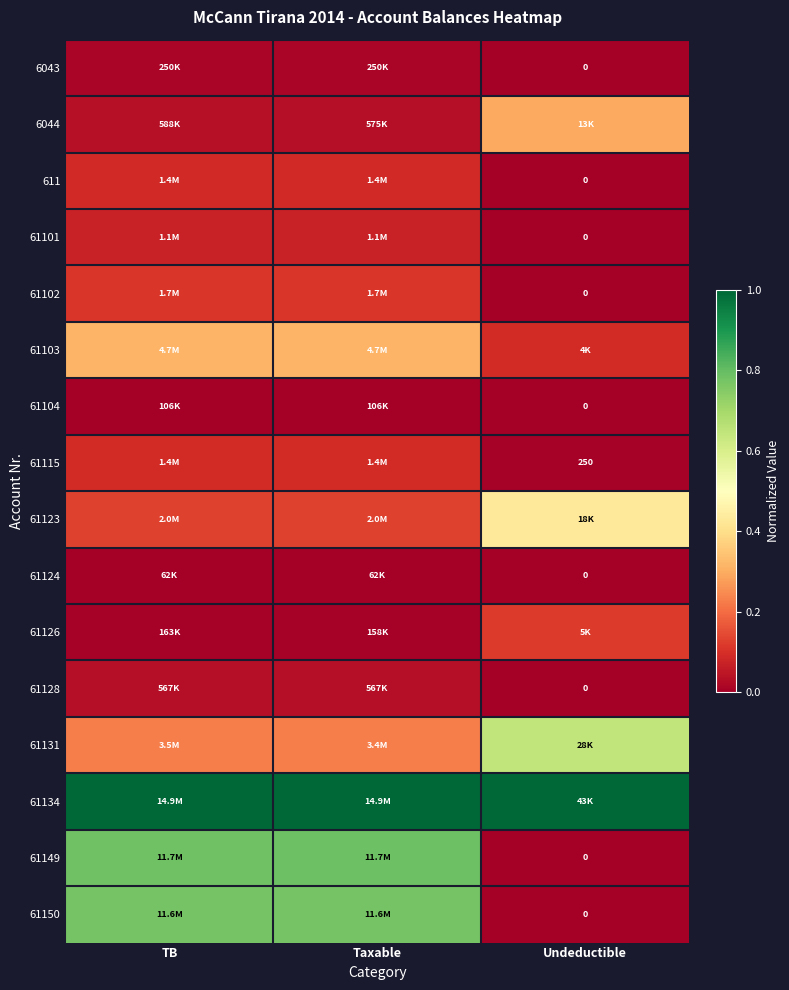

At Taxable, list the series in order from smallest to largest.

61124, 61104, 61126, 6043, 61128, 6044, 61101, 611, 61115, 61102, 61123, 61131, 61103, 61150, 61149, 61134